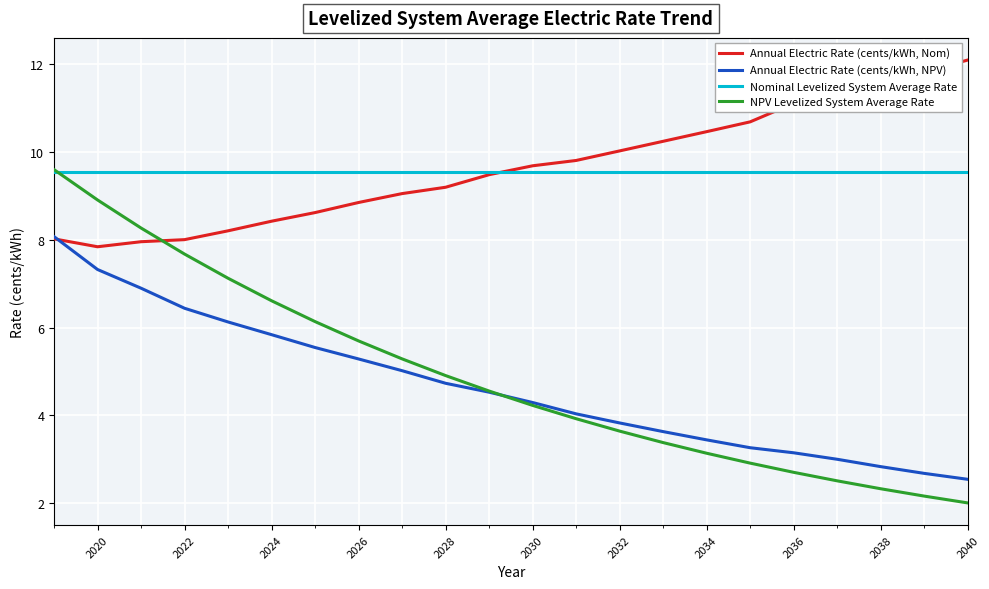

Which series has the largest range (max minus min)?

NPV Levelized System Average Rate